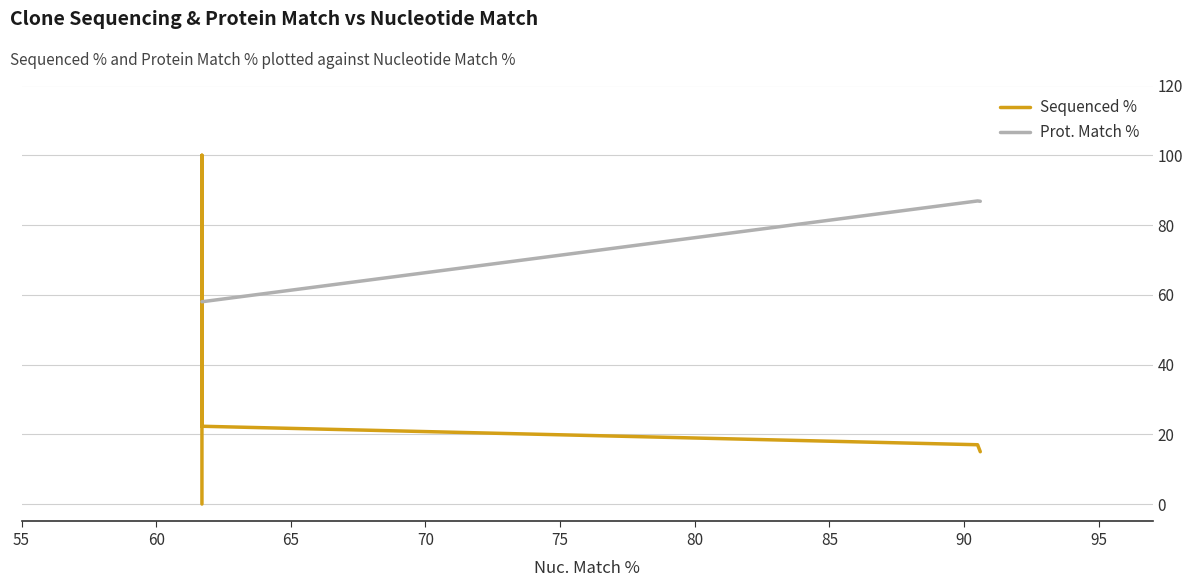

True or false: Sequenced % has more than 0 interior local peaks.

True